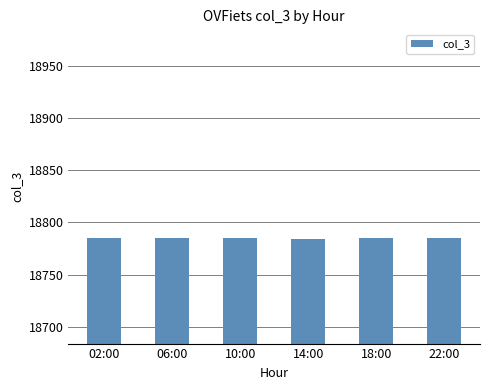

What is the greatest value displayed?

18785